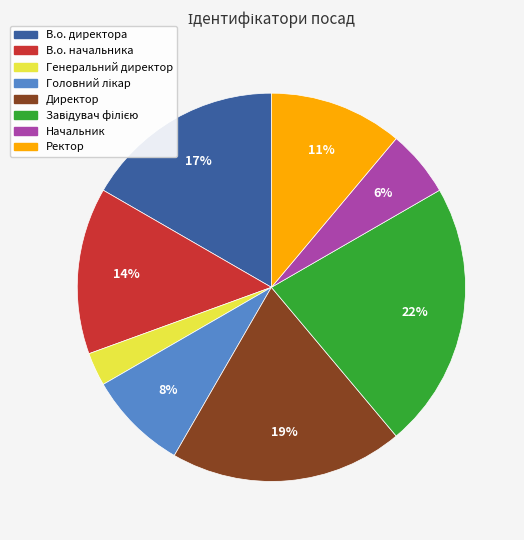

Does В.о. начальника represent more than half of the total?

No